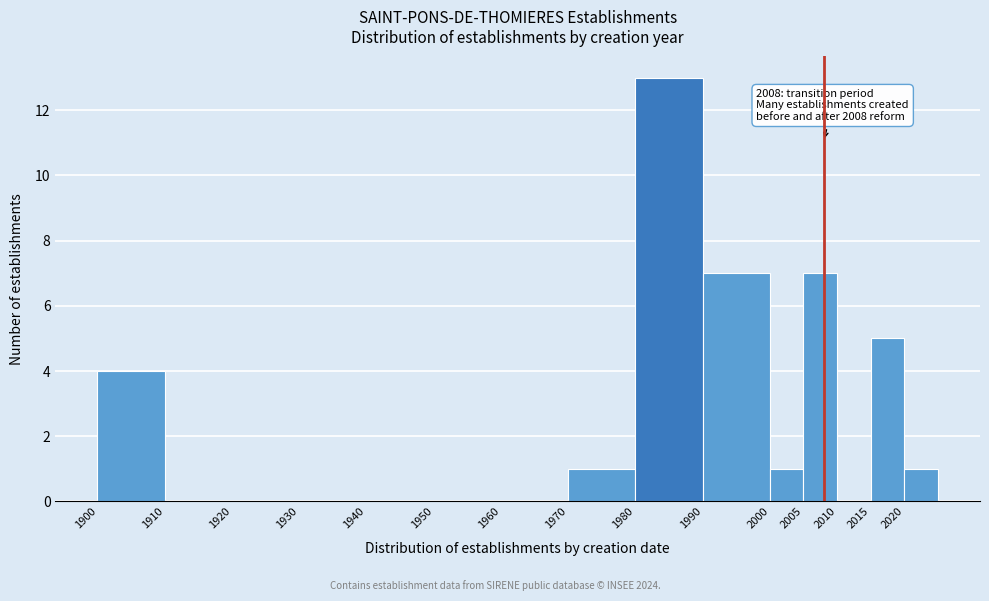

Which range on the x-axis has the tallest bar?

1980 to 1990